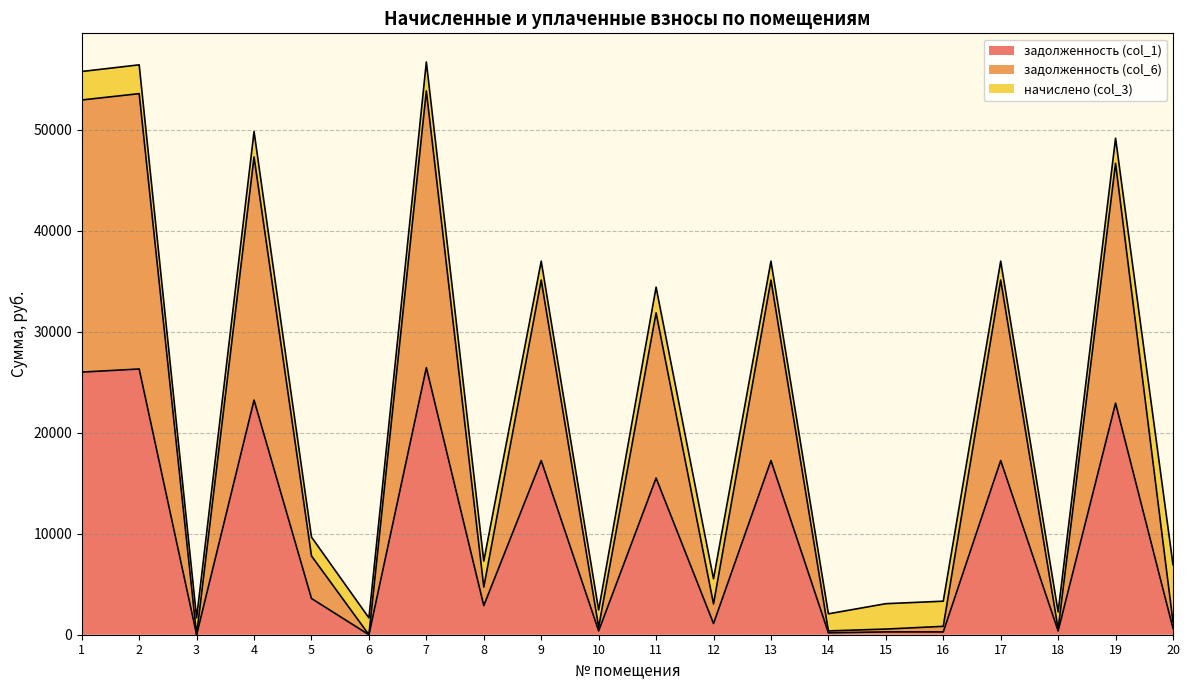

How many interior local valleys does the задолженность (col_6) series have?

7